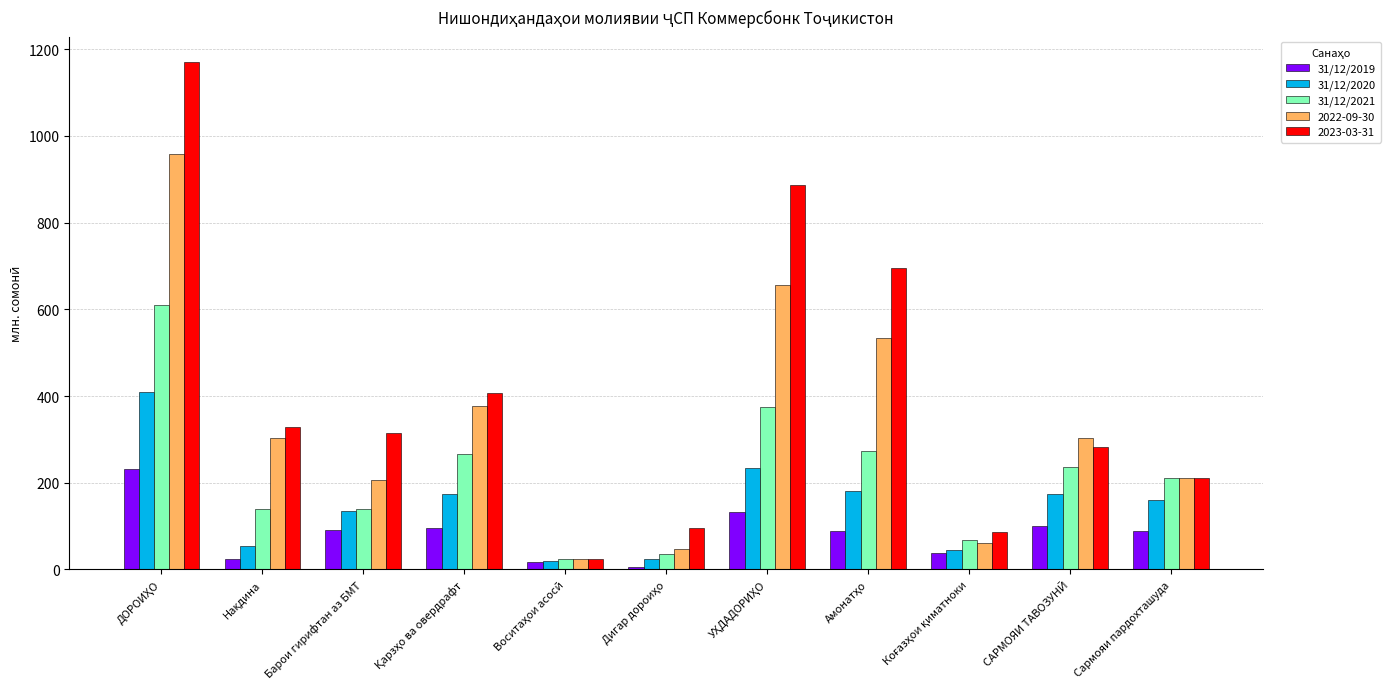

The value of 31/12/2019 at Барои гирифтан аз БМТ is 90.9. True or false?

True